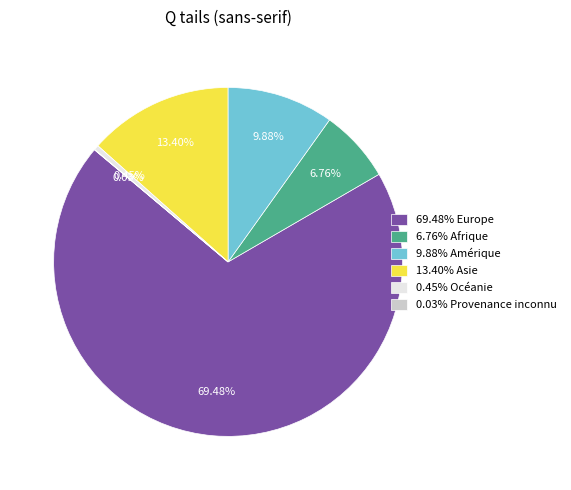

Which has a higher value, 6.76% Afrique or 69.48% Europe?

69.48% Europe